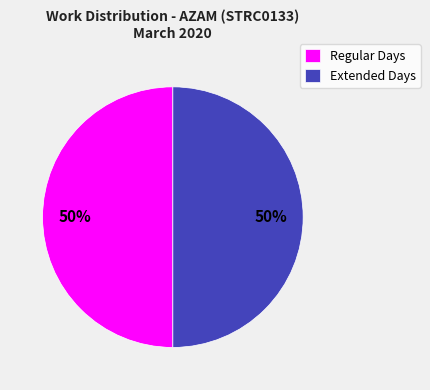

Do Extended Days and Regular Days together represent more than half of the pie?

Yes